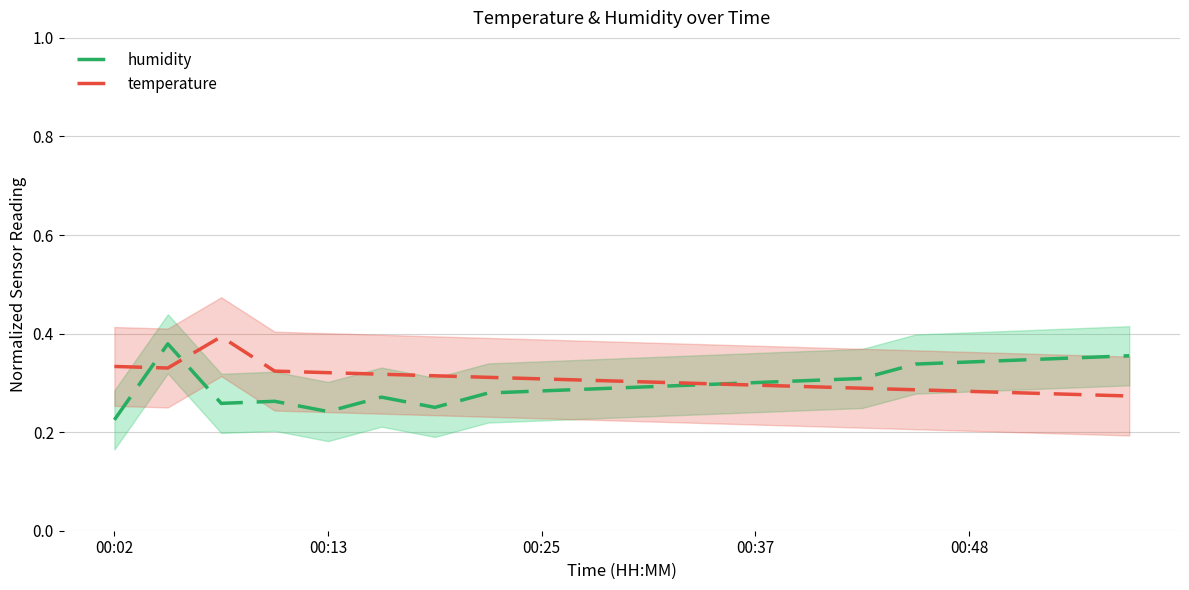

Rank the series by their maximum value, from highest to lowest.

temperature, humidity